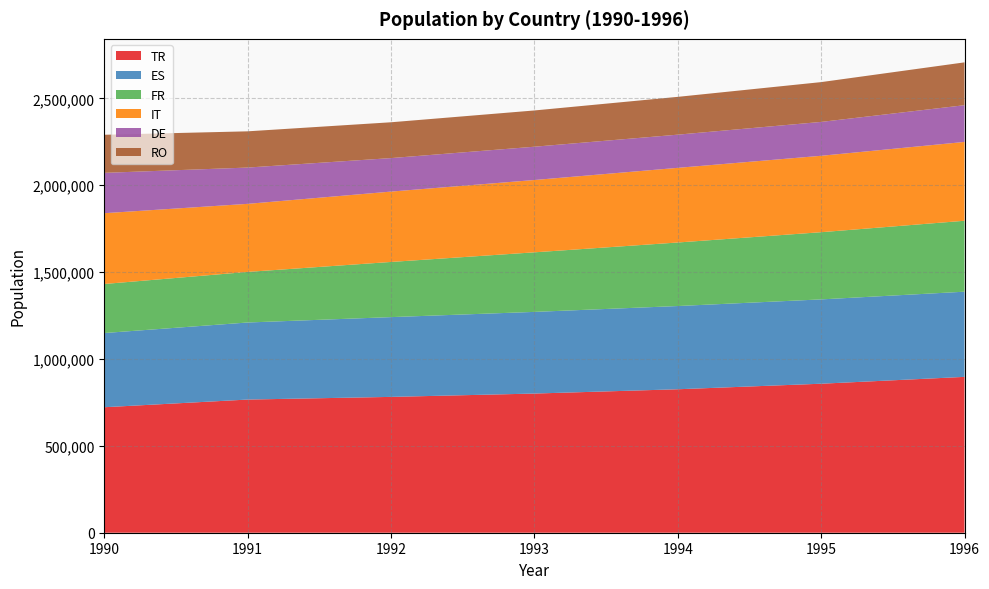

Reading left to right, transcribe all the data shown in this chart.

TR: 1990=722216	1991=766381	1992=781738	1993=800936	1994=825644	1995=857526	1996=896913
ES: 1990=427043	1991=443494	1992=459101	1993=469987	1994=478978	1995=485293	1996=490218
FR: 1990=282230	1991=291125	1992=317500	1993=342791	1994=365638	1995=386727	1996=408267
IT: 1990=407437	1991=391664	1992=404928	1993=416206	1994=429638	1995=439745	1996=453655
DE: 1990=232140	1991=208889	1992=192799	1993=191590	1994=190988	1995=194930	1996=211433
RO: 1990=219224	1991=208517	1992=206128	1993=208643	1994=217571	1995=229111	1996=246504